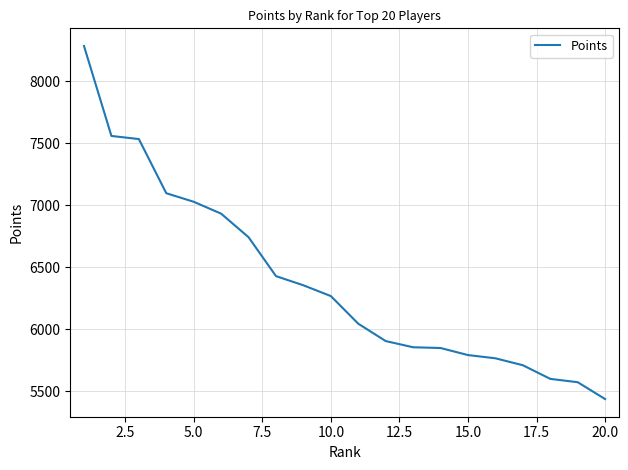

What is the minimum value shown in the chart?

5436